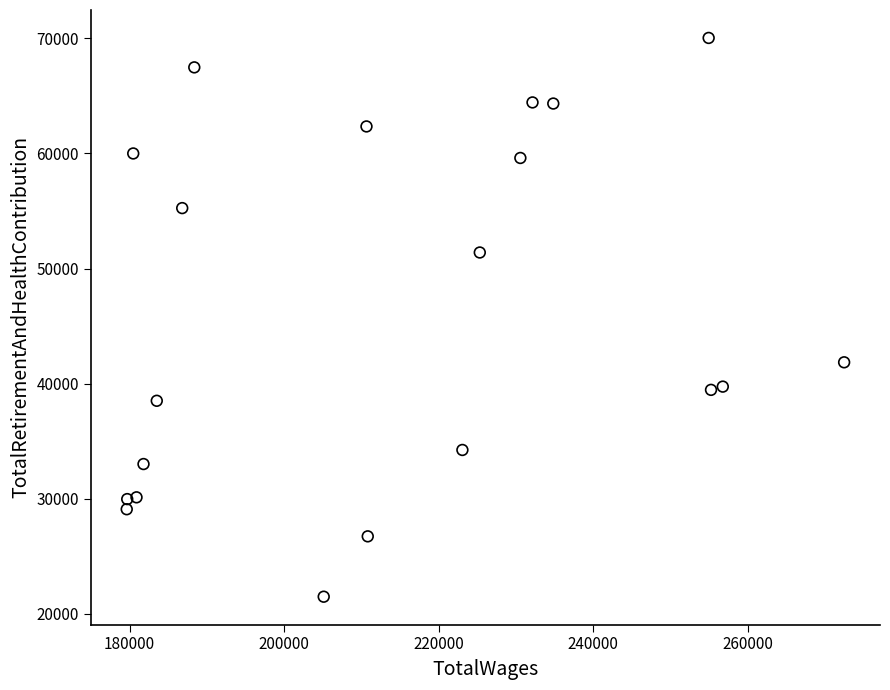

What Y value in the scatter plot is closest to 45762?

41853